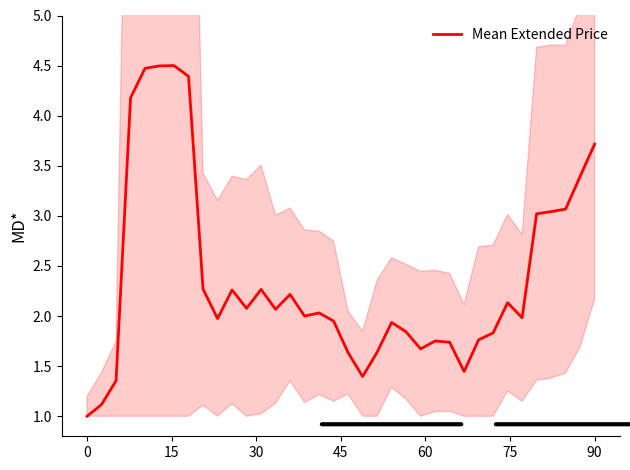

What is the maximum value for Mean Extended Price?

4.5